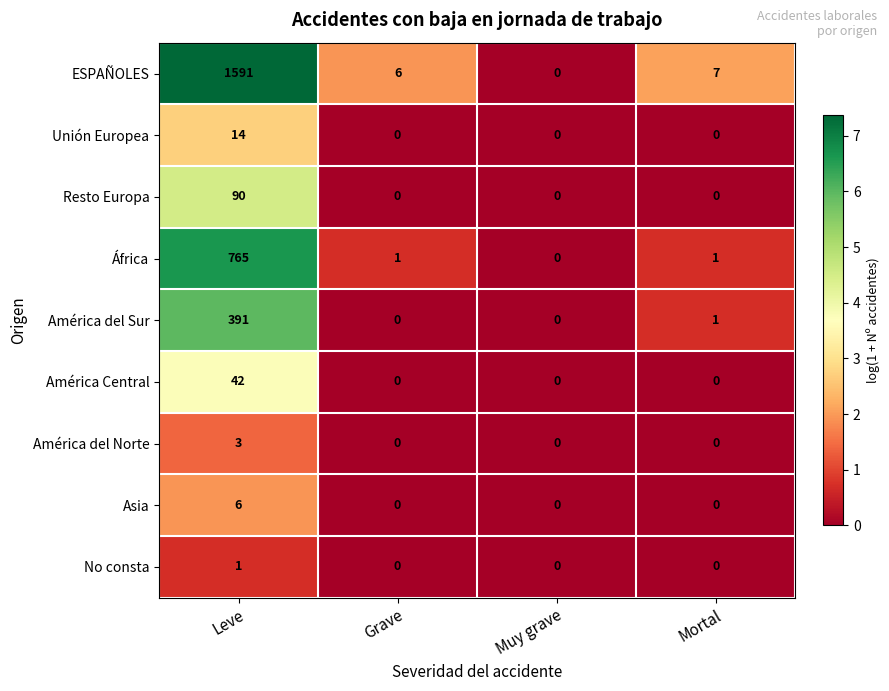

What is the spread (max minus min) of values at Leve?

1590